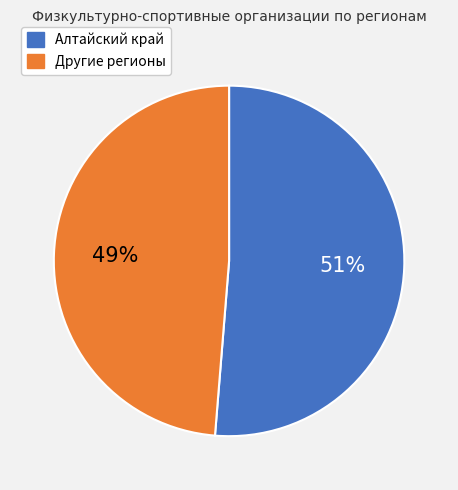

Do Алтайский край and Другие регионы together represent more than half of the pie?

Yes